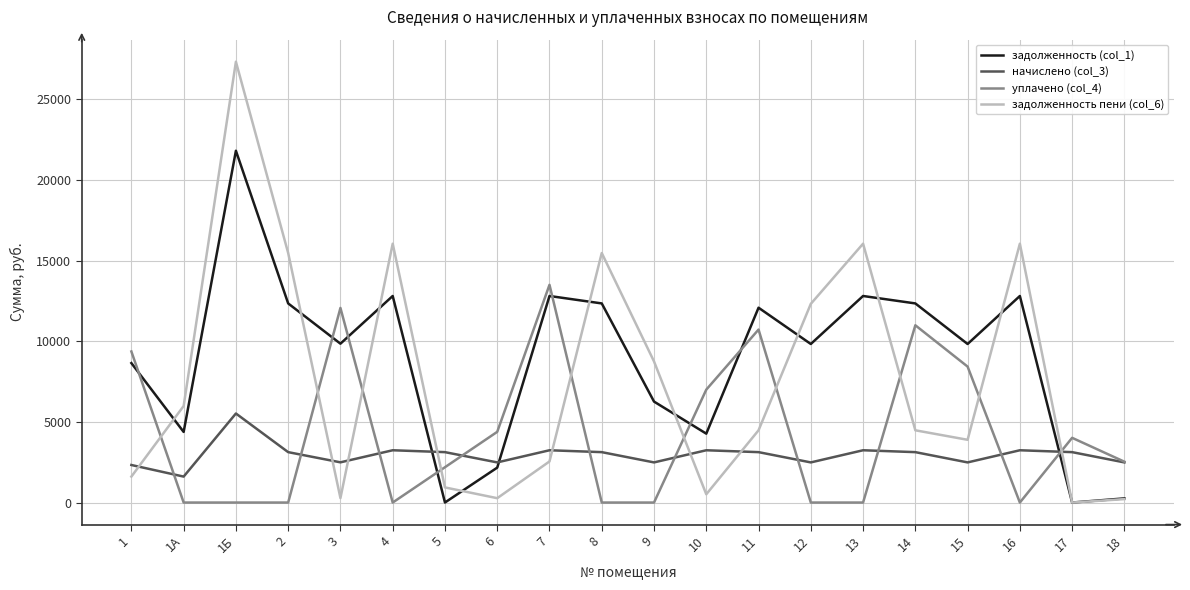

What is the difference between the maximum and second lowest values in the начислено (col_3) series?

3193.0